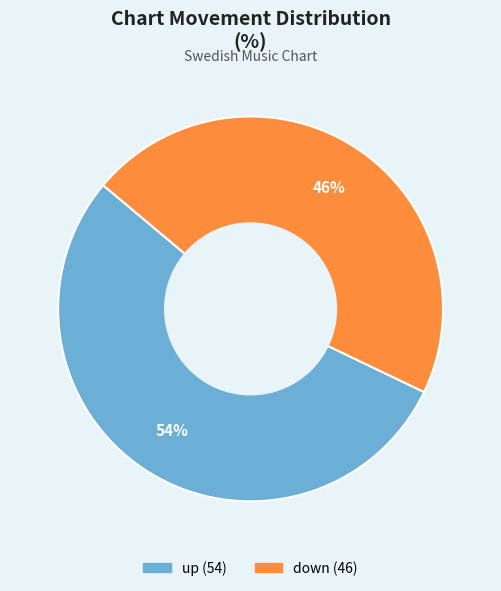

Do down and up together represent more than half of the pie?

Yes